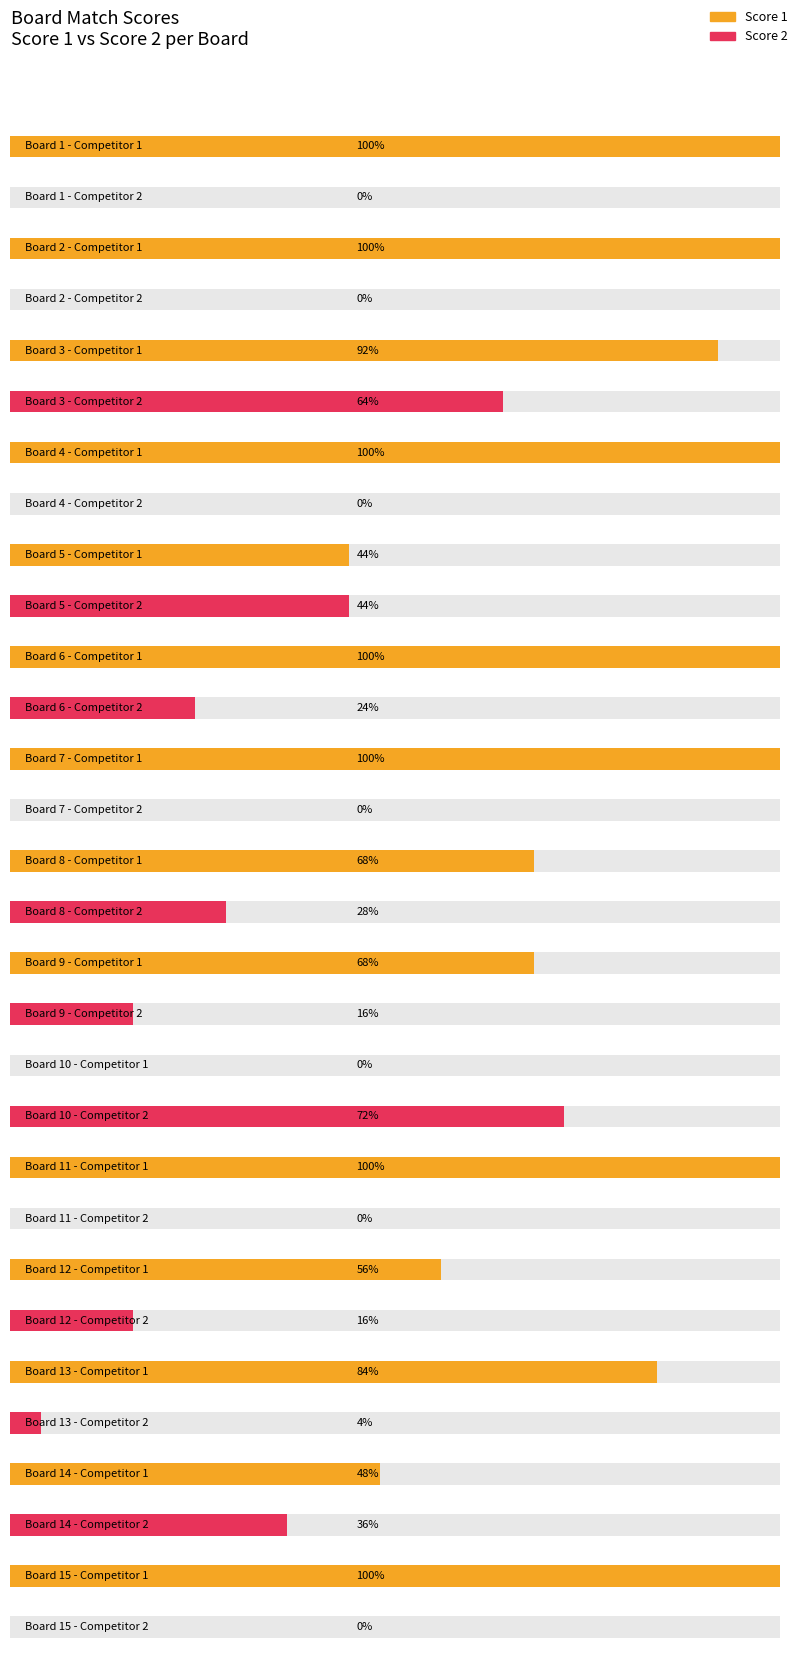

List the series in order of their overall mean, highest first.

Score 1, Score 2